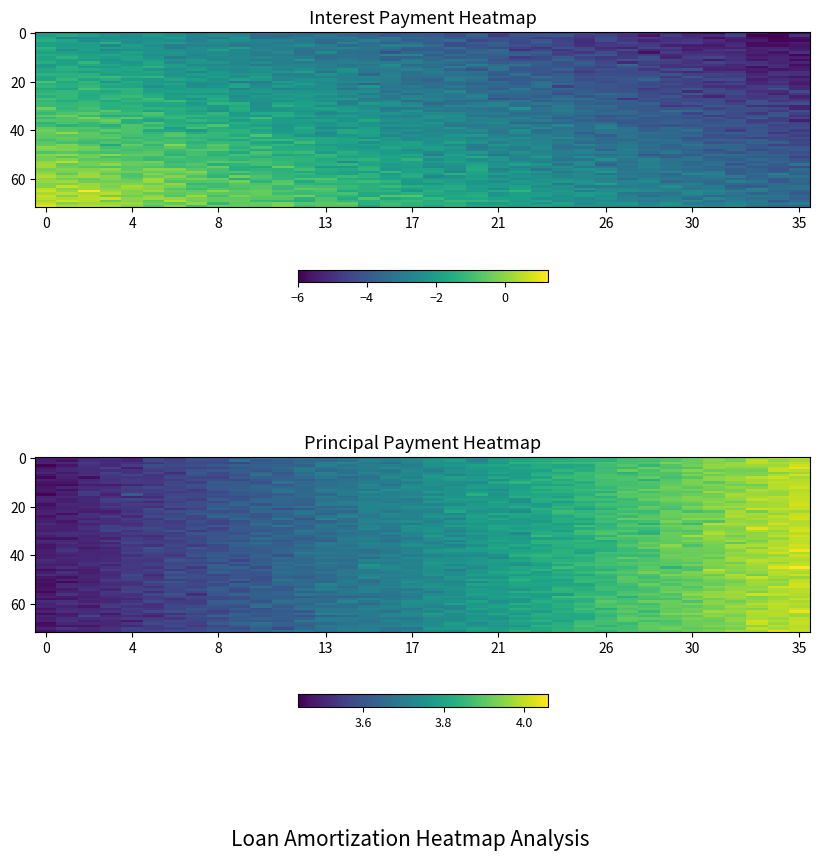

What is the total value across all series at 3?

10.6